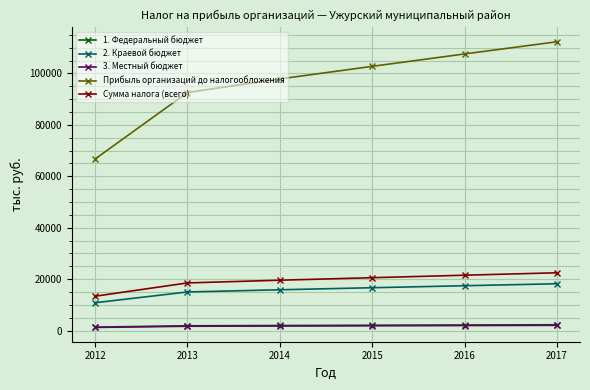

The value of Сумма налога (всего) at 2016 is 32124.3. True or false?

False